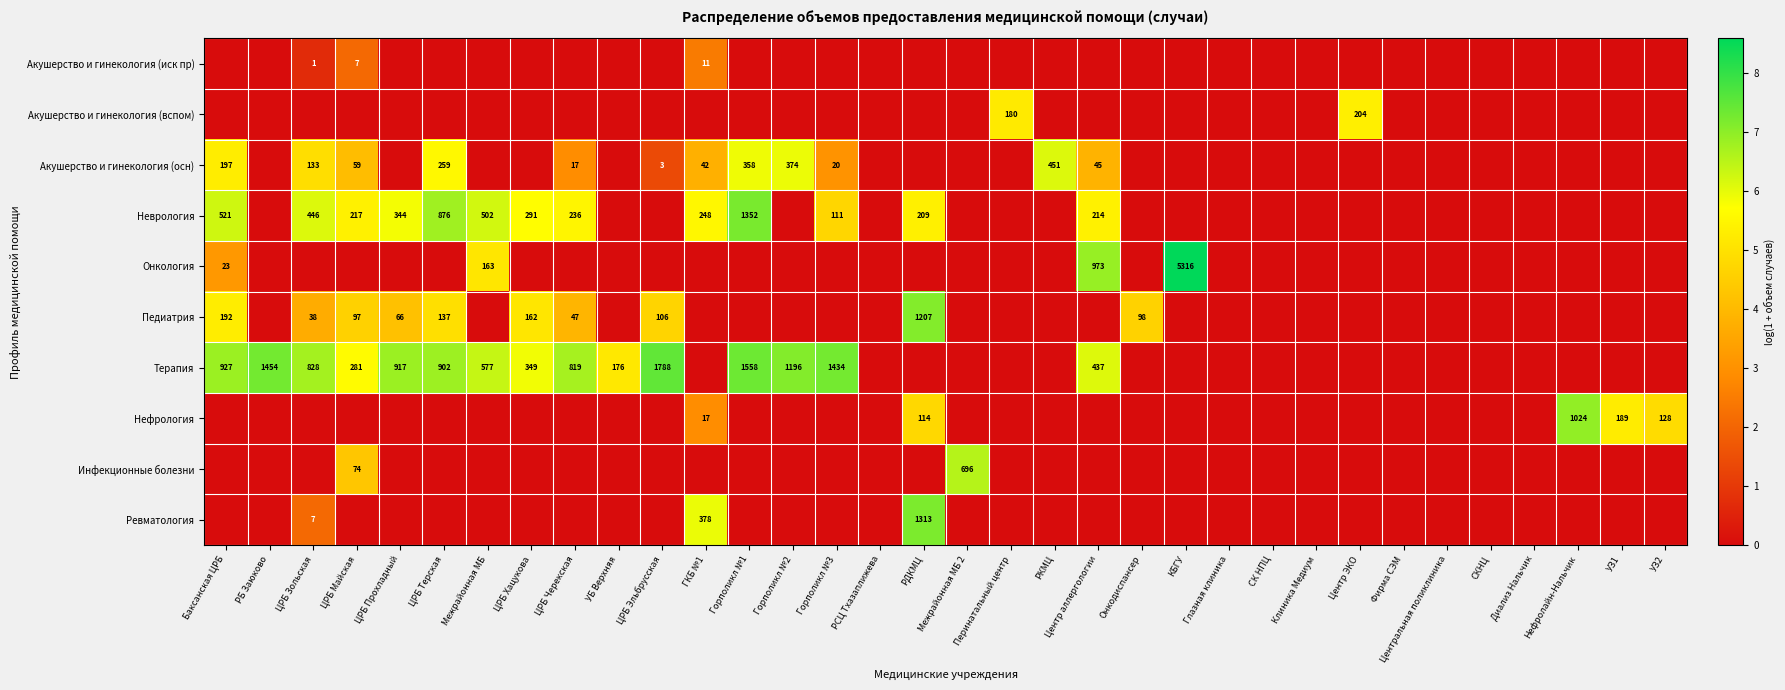

The Неврология series shows 180 at ЦРБ Терская. True or false?

False